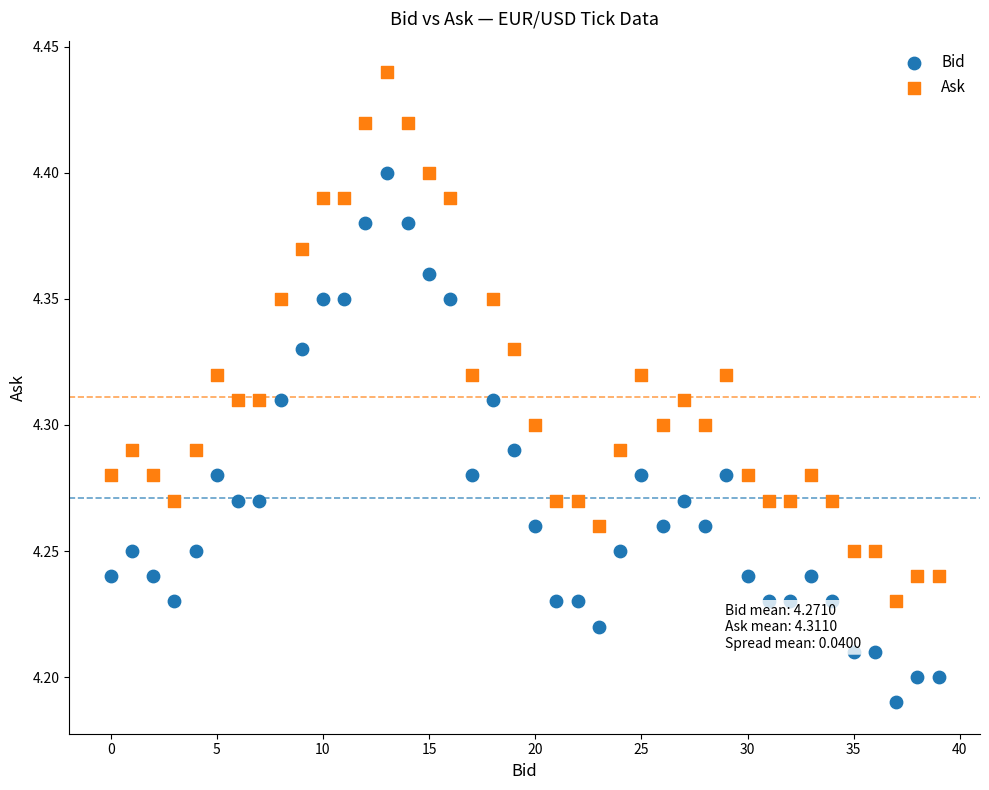

Which series reaches the minimum Y coordinate?

Bid